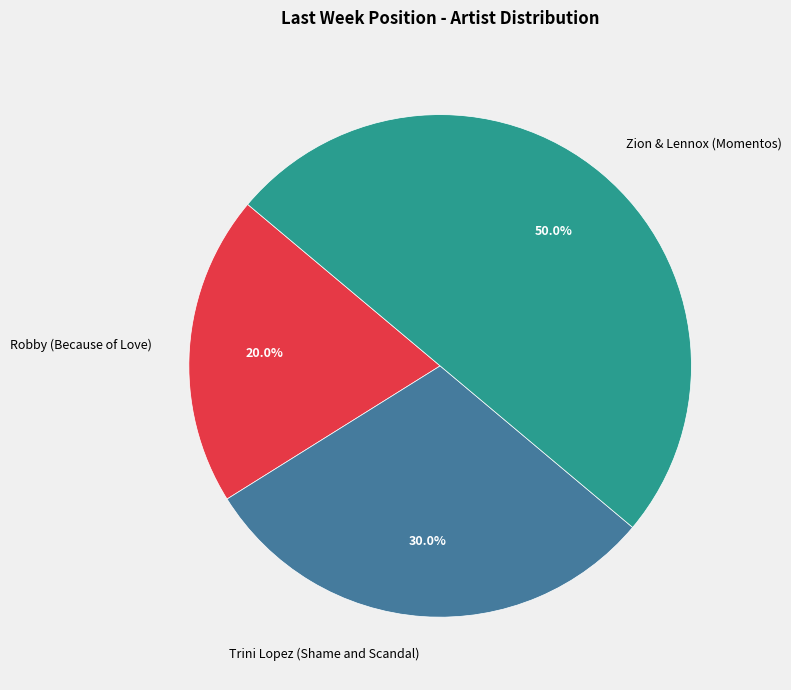

Which category has the biggest portion of the pie?

Zion & Lennox (Momentos)